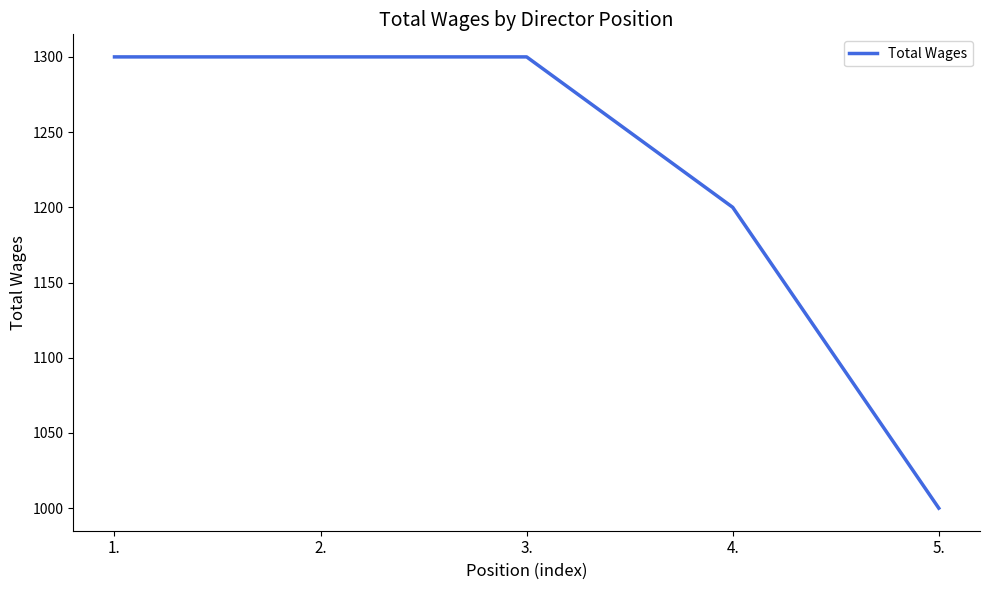

What is the ratio of the value at 4. to the value at 3.?

0.9